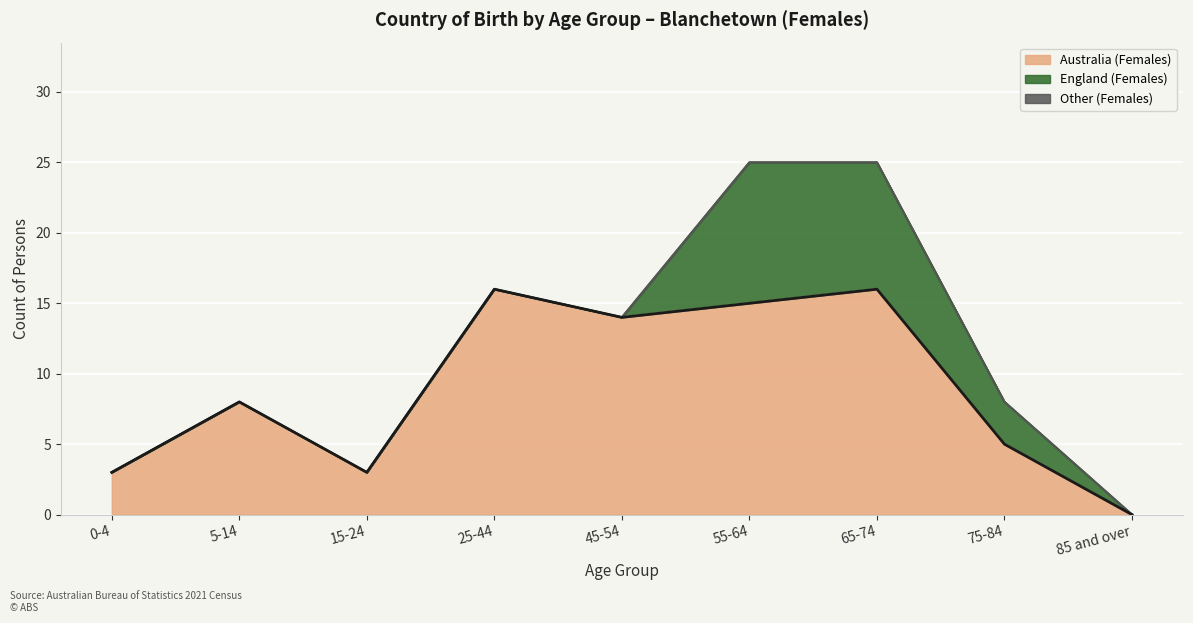

Rank the series by their average value, from lowest to highest.

Other (Females), England (Females), Australia (Females)